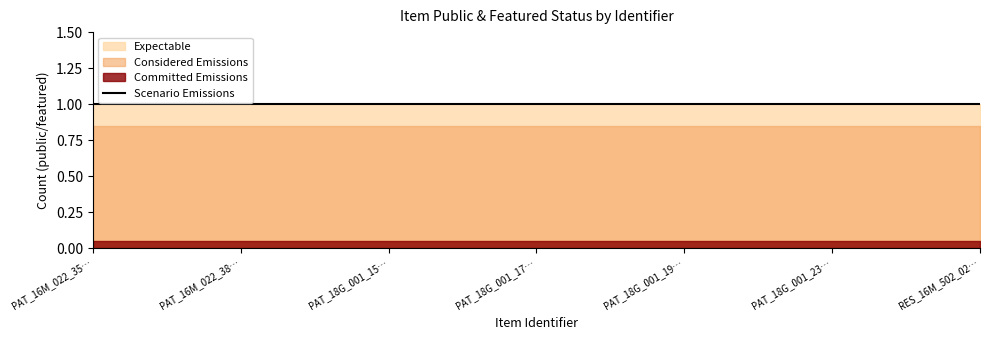

What is the label of the 6th point from the left?

PAT_18G_001_235a